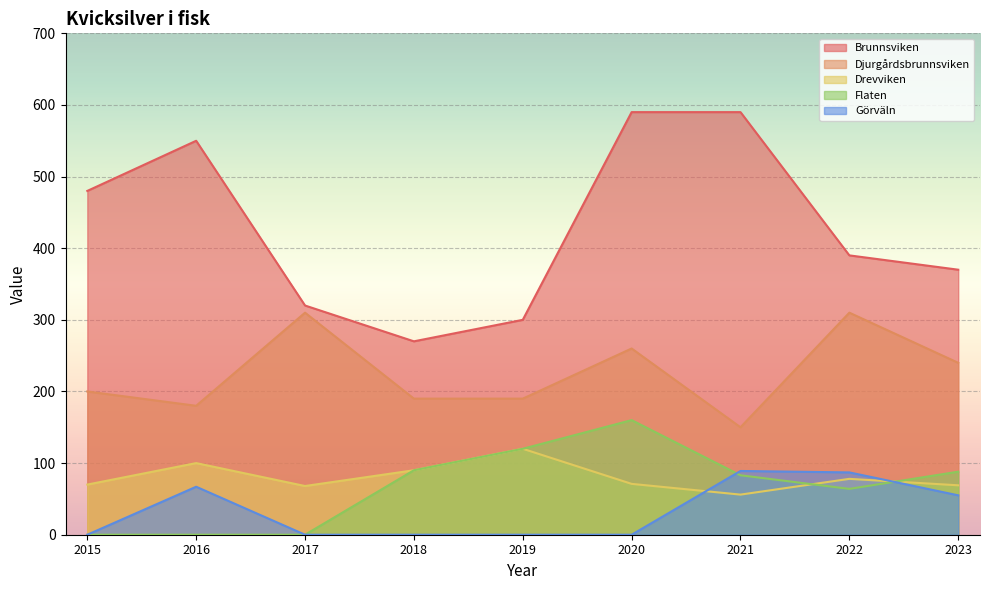

What is the spread (max minus min) of values at 2017?

320